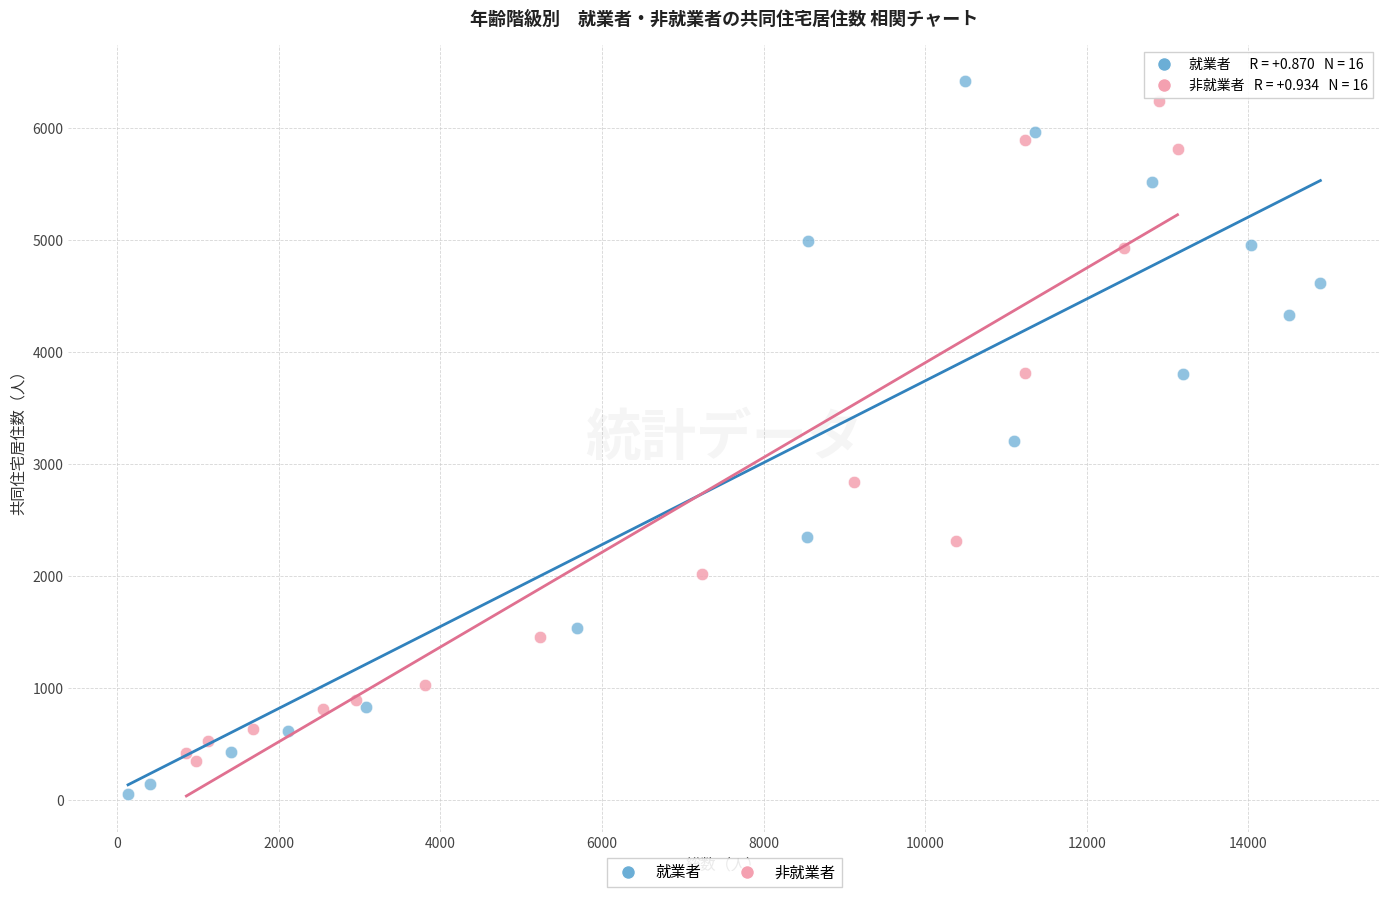

Which series reaches the minimum Y coordinate?

就業者